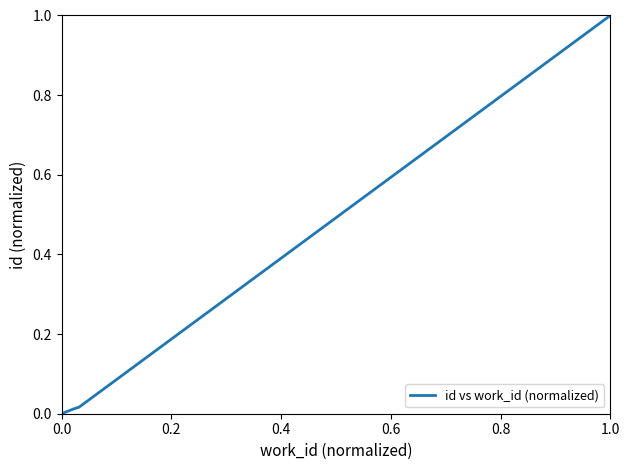

What is the difference between the maximum and minimum values?

1.0